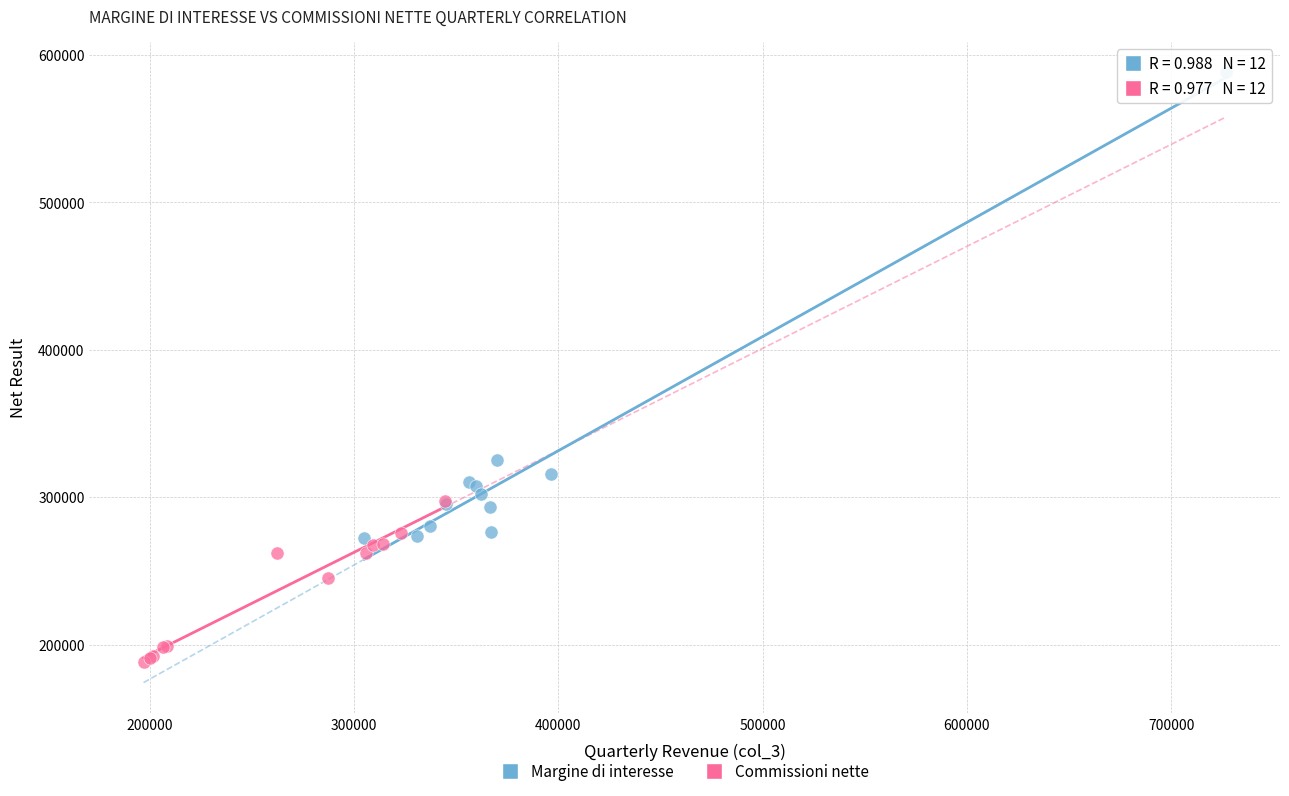

Which series contains the highest Y value?

Margine di interesse